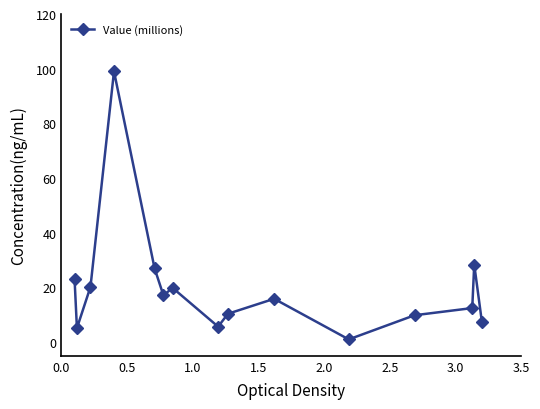

How many points are higher than both their immediate neighbors (excluding endpoints)?

4